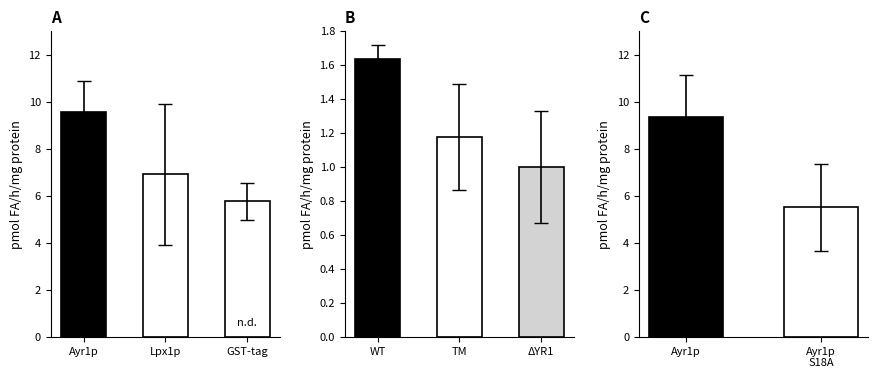

Is it true that SDS_P1 equals 16.9 at 00:10?

False